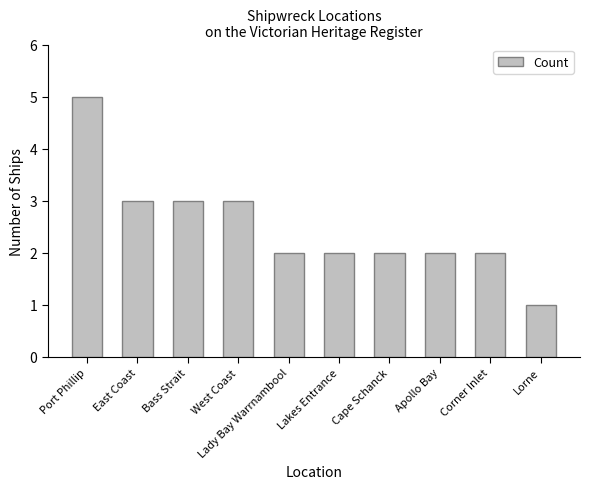

Reading left to right, transcribe all the data shown in this chart.

5	3	3	3	2	2	2	2	2	1